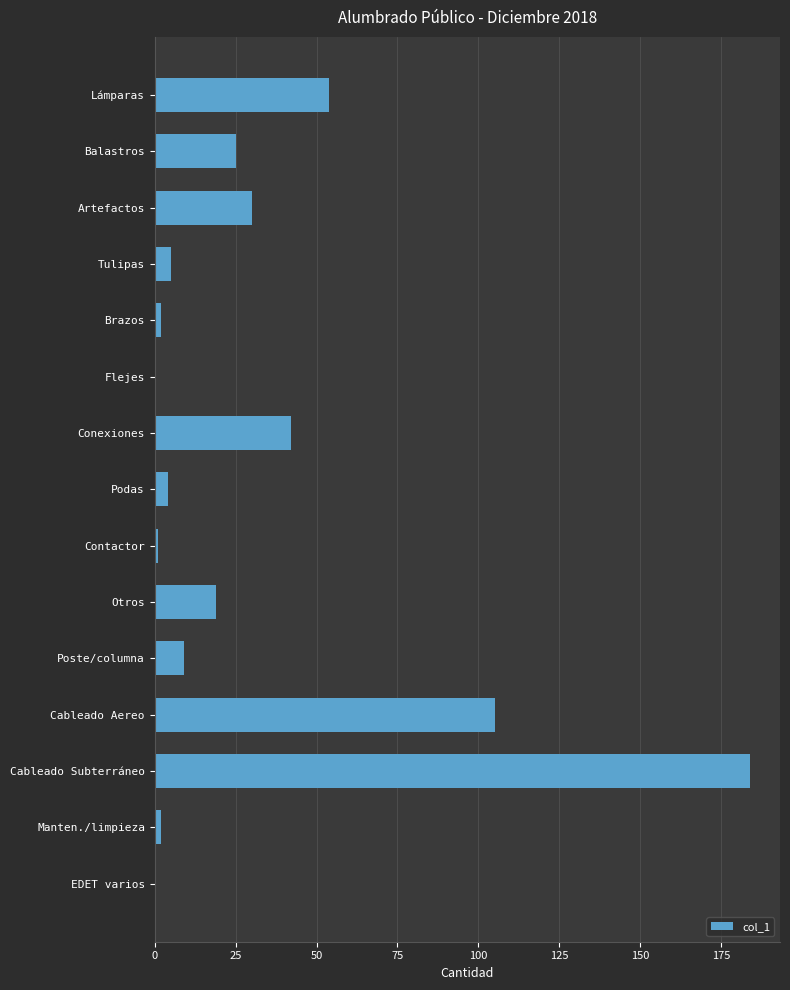

Reading bottom to top, what are all the values shown in this chart?

EDET varios=0	Manten./limpieza=2	Cableado Subterráneo=184	Cableado Aereo=105	Poste/columna=9	Otros=19	Contactor=1	Podas=4	Conexiones=42	Flejes=0	Brazos=2	Tulipas=5	Artefactos=30	Balastros=25	Lámparas=54